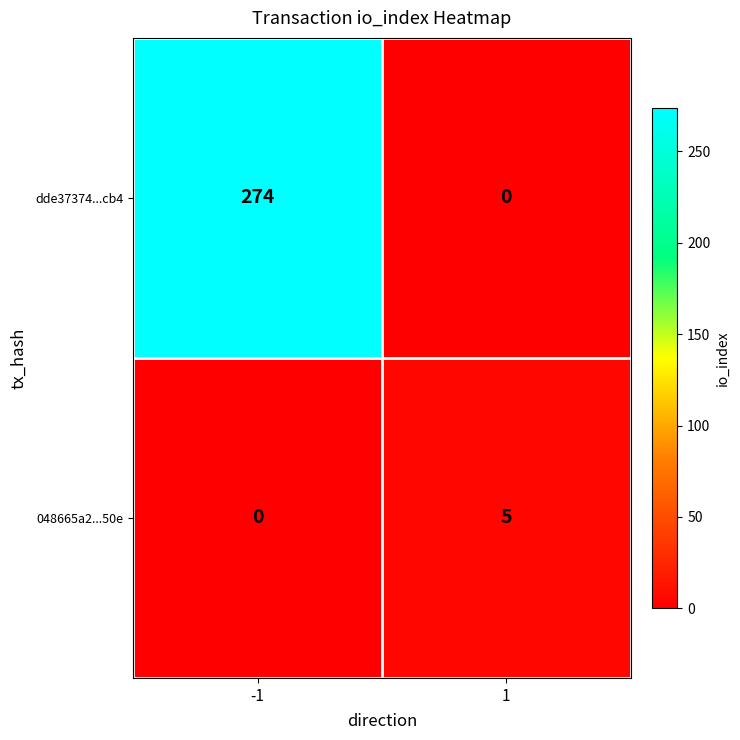

What is the maximum value for 048665a2...50e?

5